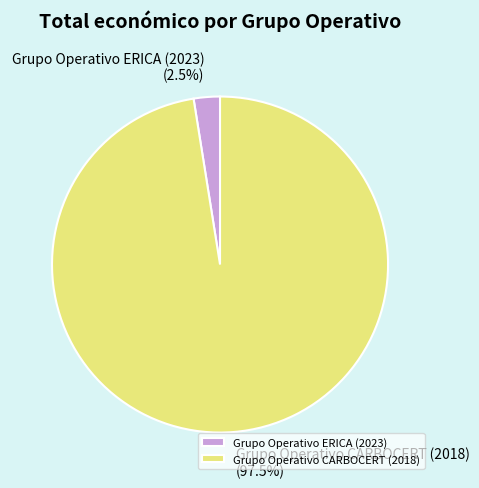

Between Grupo Operativo CARBOCERT (2018) and Grupo Operativo ERICA (2023), which is larger?

Grupo Operativo CARBOCERT (2018)